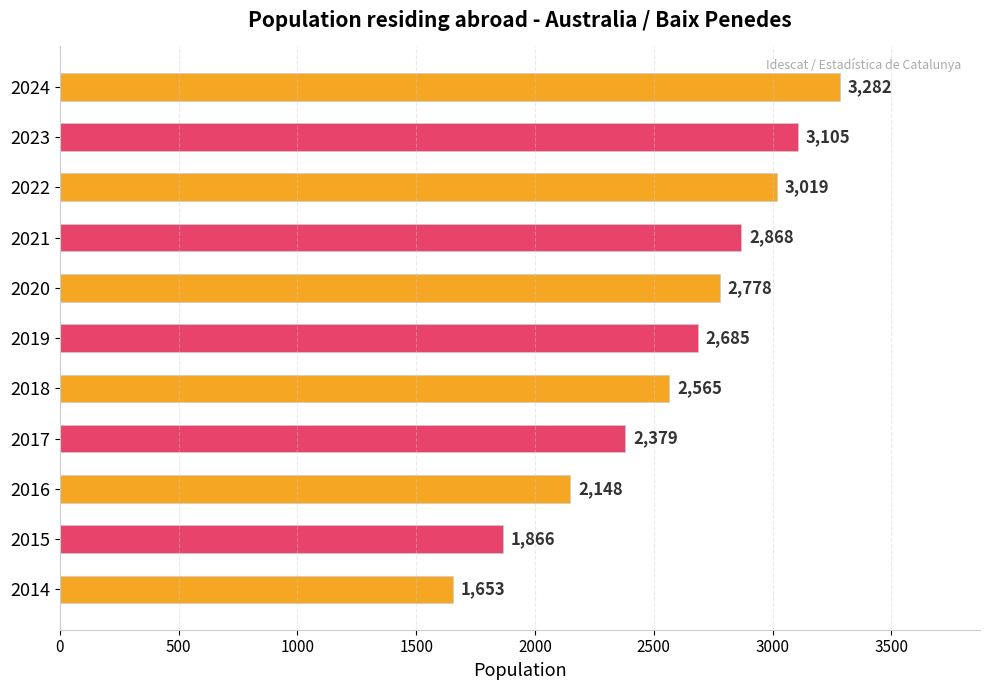

What is the difference between the maximum and minimum values?

1629